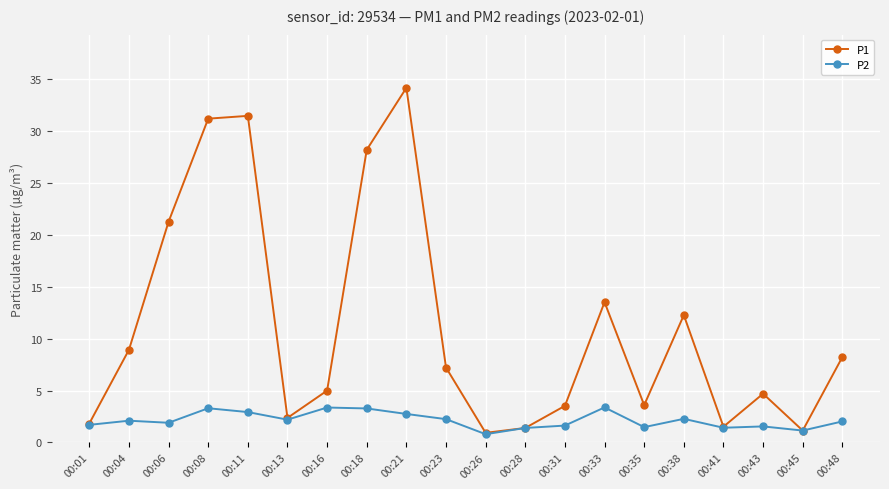

What is the difference between the maximum and minimum values in the P2 series?

2.6